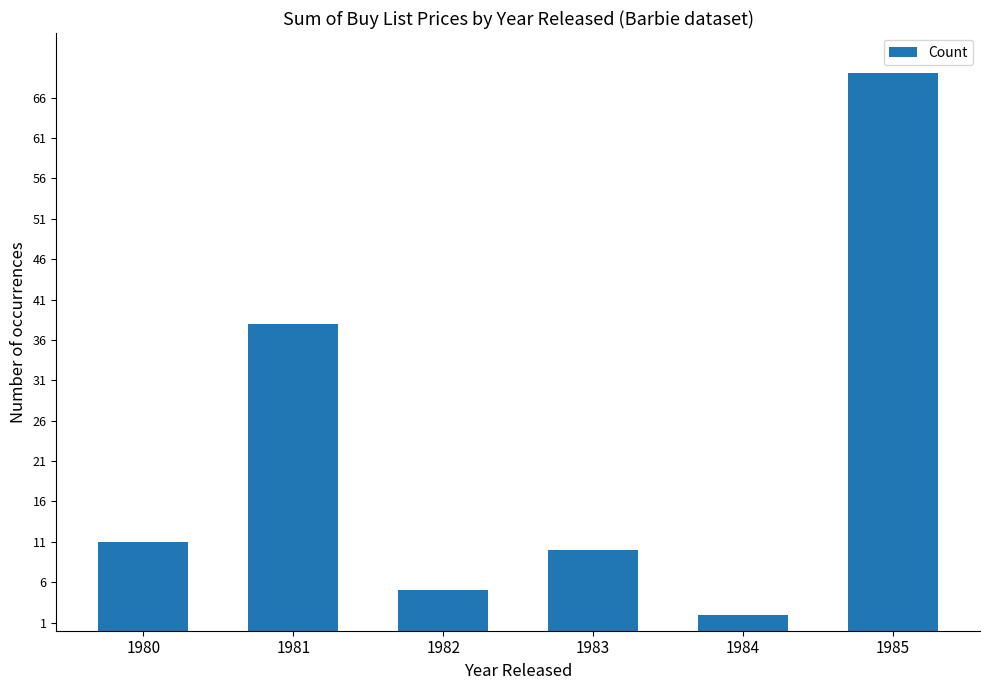

Which label corresponds to the smallest value in the chart?

1984